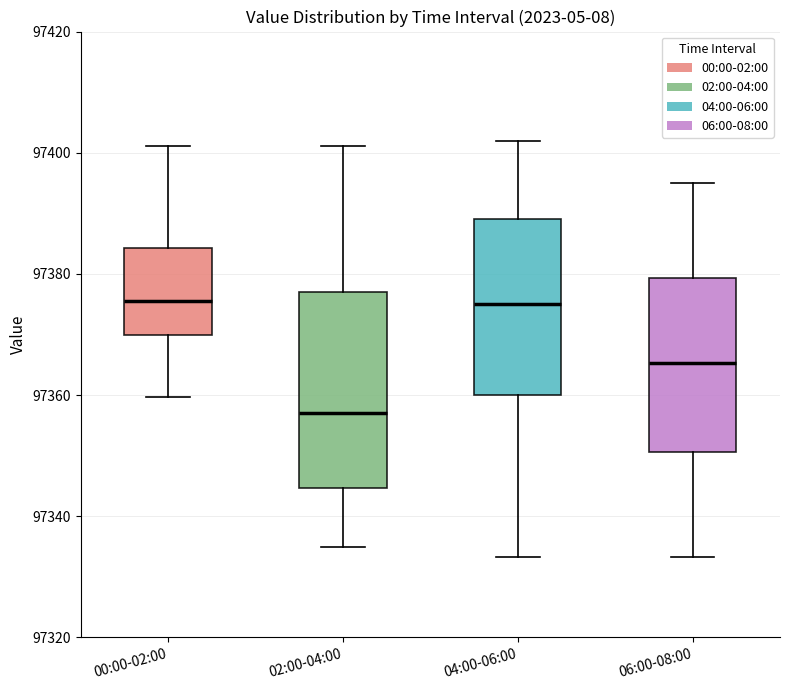

Reading left to right, transcribe this box plot: for each box, give where its median line is, the range the box spans, and where its two whiskers end, as read against the y-axis. The values are not printed on the chart, so give them approximately, as read against the axis.

00:00-02:00: median 97376, box 97370 to 97384, whiskers 97360 to 97402
02:00-04:00: median 97358, box 97344 to 97376, whiskers 97336 to 97402
04:00-06:00: median 97376, box 97360 to 97390, whiskers 97334 to 97402
06:00-08:00: median 97366, box 97350 to 97380, whiskers 97334 to 97396